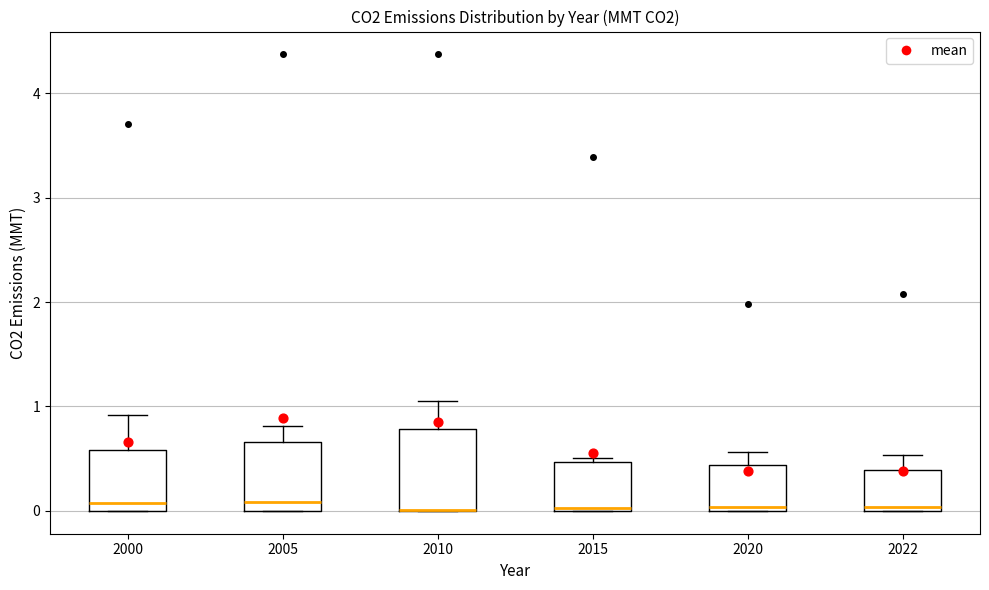

Reading left to right, read every box against the y-axis: the position of its median line, the range the box covers, and the ends of its whiskers. The values are not printed on the chart, so give them approximately, as read against the axis.

2000: median 0.1, box 0.0 to 0.6, whiskers 0.0 to 0.9
2005: median 0.1, box 0.0 to 0.7, whiskers 0.0 to 0.8
2010: median 0.0 (drawn on the box's lower edge), box 0.0 to 0.8, whiskers 0.0 to 1.1
2015: median 0.0, box 0.0 to 0.5, whiskers 0.0 to 0.5 (just above the box's upper edge)
2020: median 0.0 (just above the box's lower edge), box 0.0 to 0.4, whiskers 0.0 to 0.6
2022: median 0.0 (just above the box's lower edge), box 0.0 to 0.4, whiskers 0.0 to 0.5